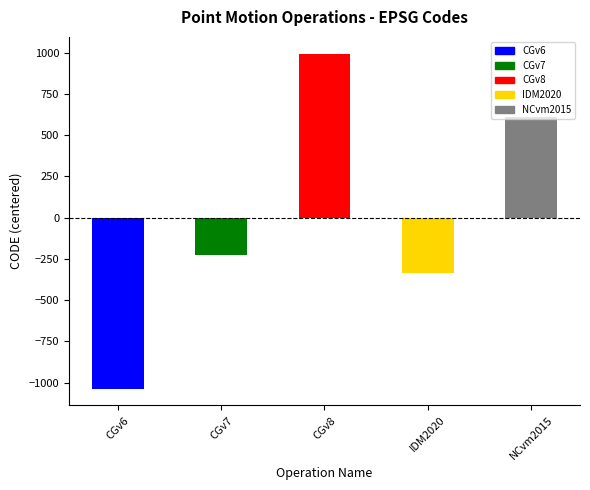

What value does the data have at IDM2020?

-337.8